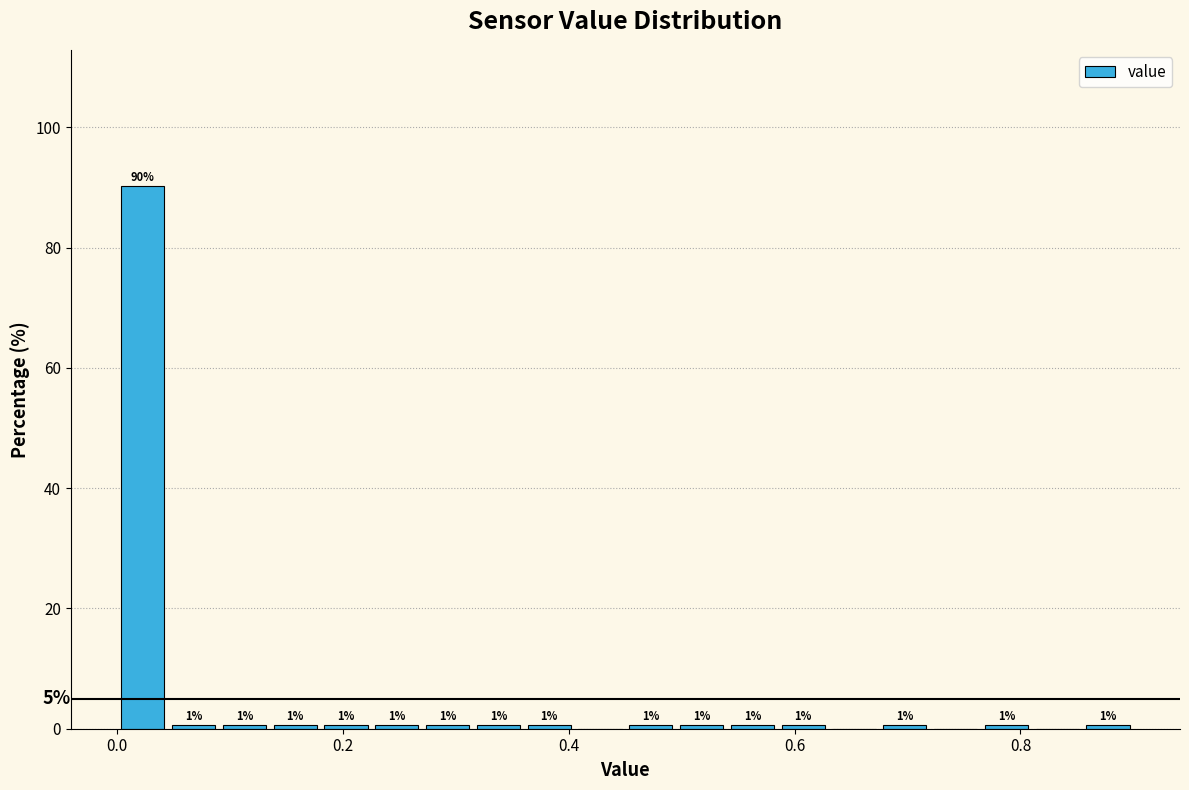

Read against the x-axis, roughly where is the centre of the tallest bar?

0.02